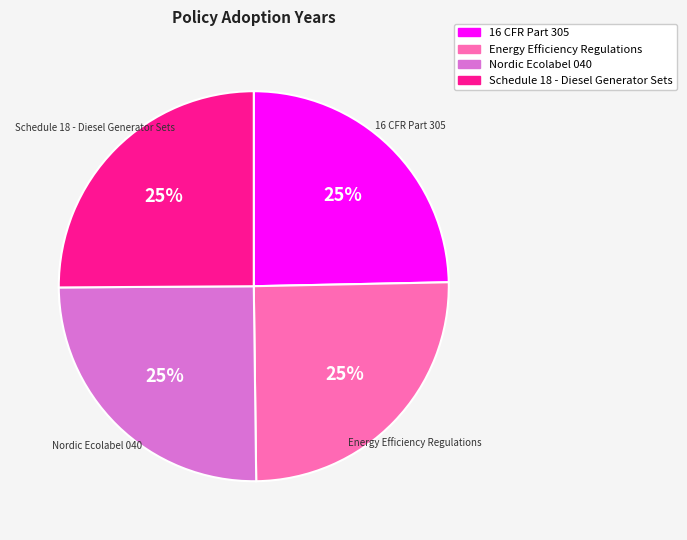

Does any single category account for the majority?

No